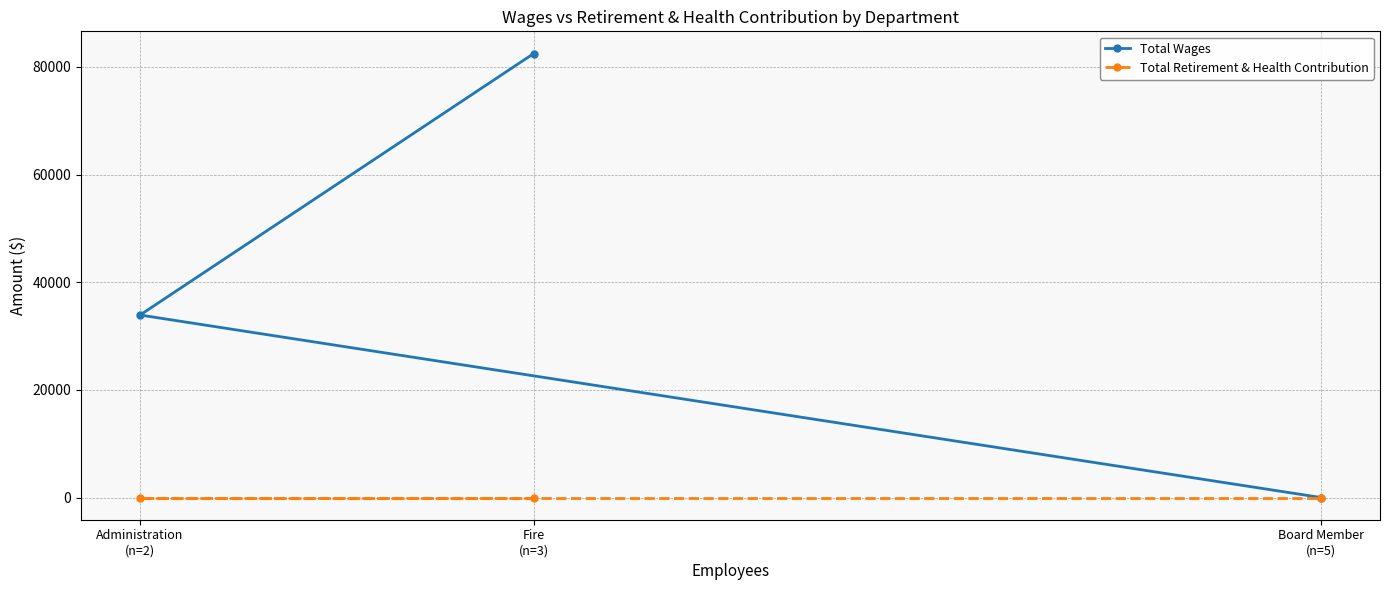

What is the difference between the Total Wages values at Administration
(n=2) and Board Member
(n=5)?

33908